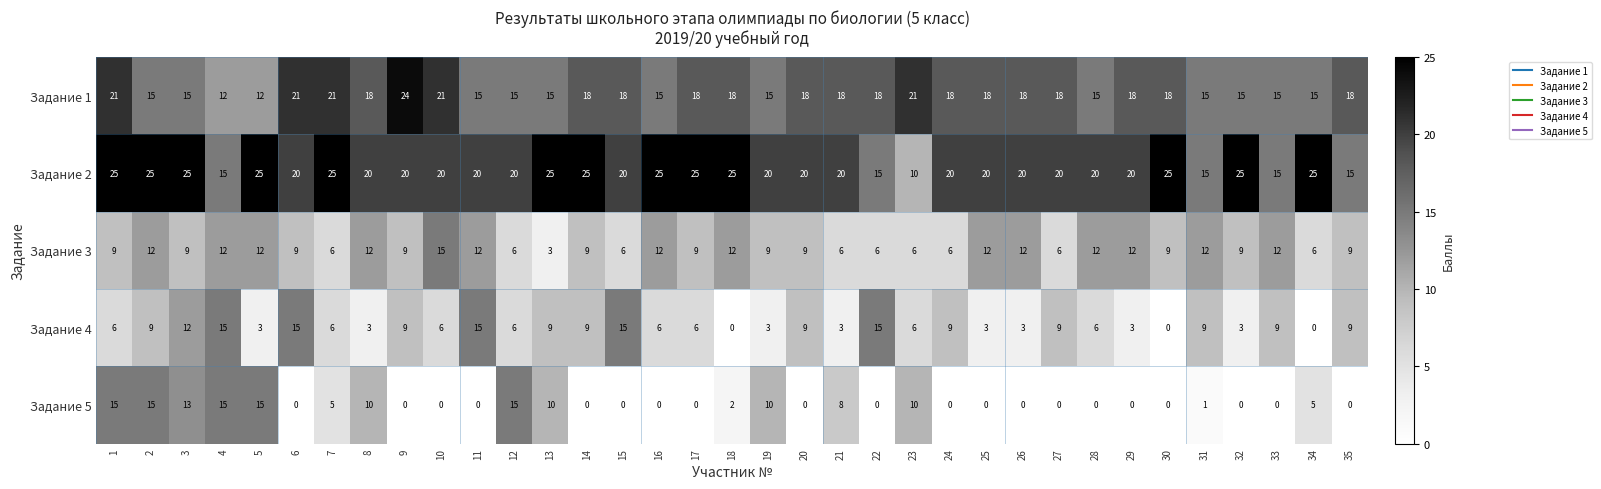

Rank the series at 8 from highest to lowest value.

Задание 2, Задание 1, Задание 3, Задание 5, Задание 4